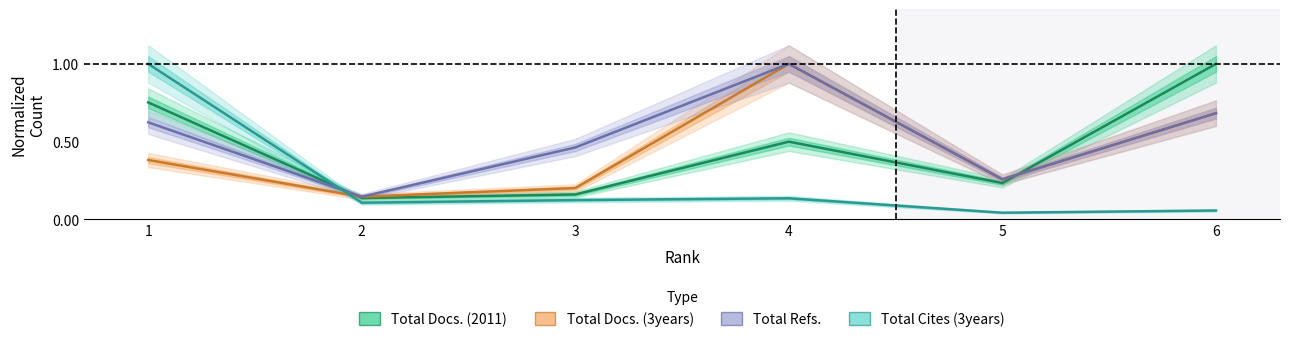

Reading left to right, list all the values displayed in this chart.

Total Docs. (2011): 1=0.8	2=0.1	3=0.2	4=0.5	5=0.2	6=1.0
Total Docs. (3years): 1=0.4	2=0.1	3=0.2	4=1.0	5=0.3	6=0.7
Total Refs.: 1=0.6	2=0.1	3=0.5	4=1.0	5=0.3	6=0.7
Total Cites (3years): 1=1.0	2=0.1	3=0.1	4=0.1	5=0.0	6=0.1